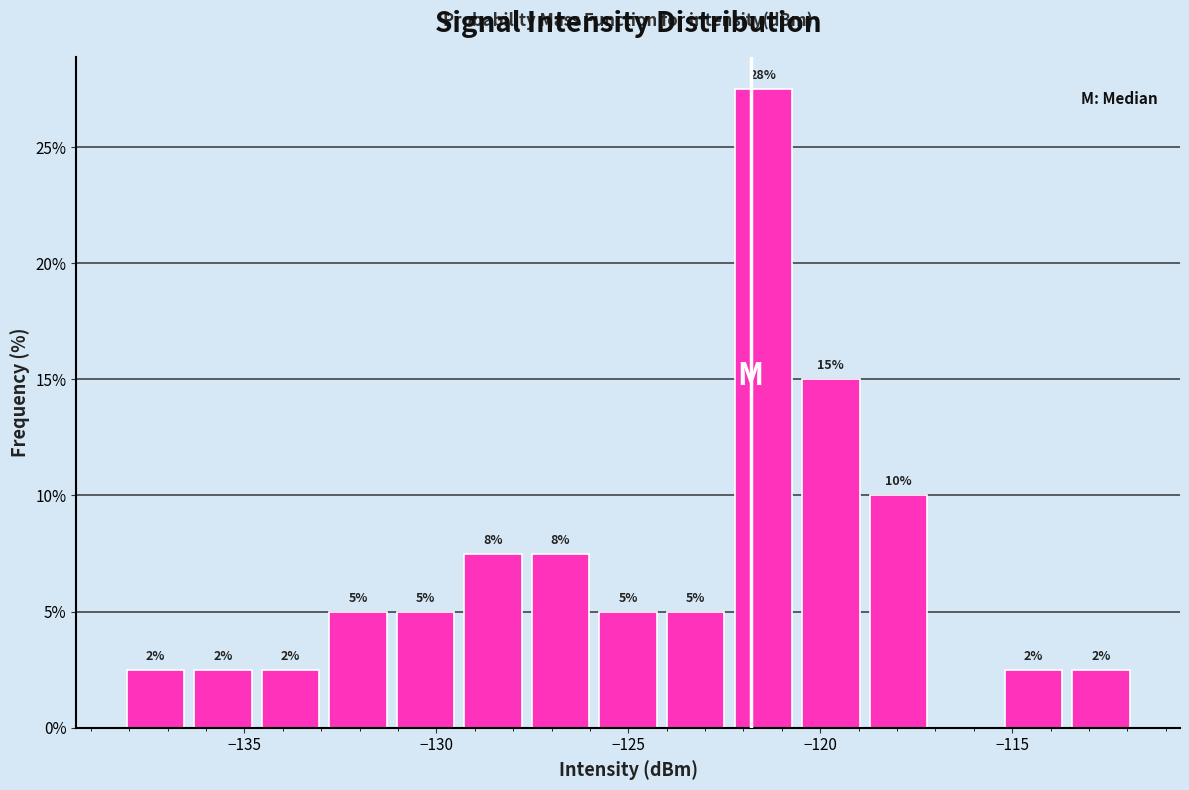

Around what value on the x-axis is the tallest bar? Give the approximate position of its centre, as read against the axis.

-121.5